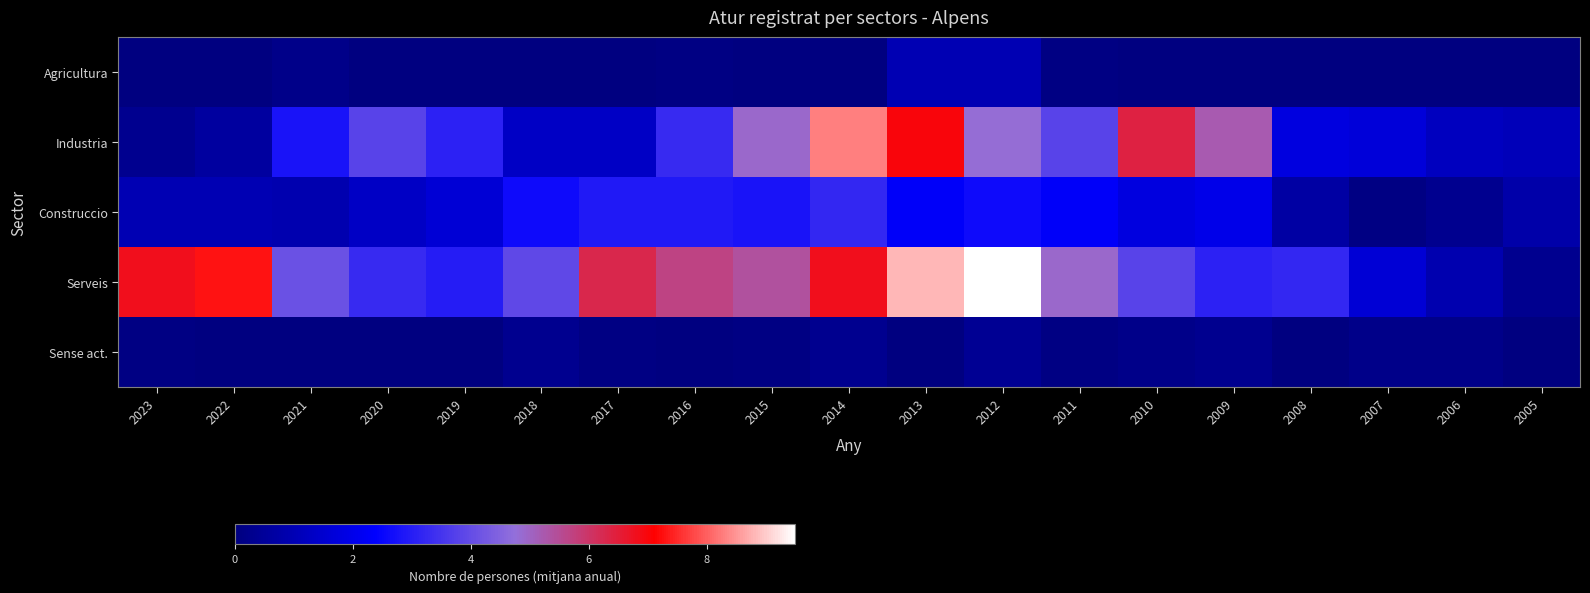

At how many categories does at least one series exceed 1?

19